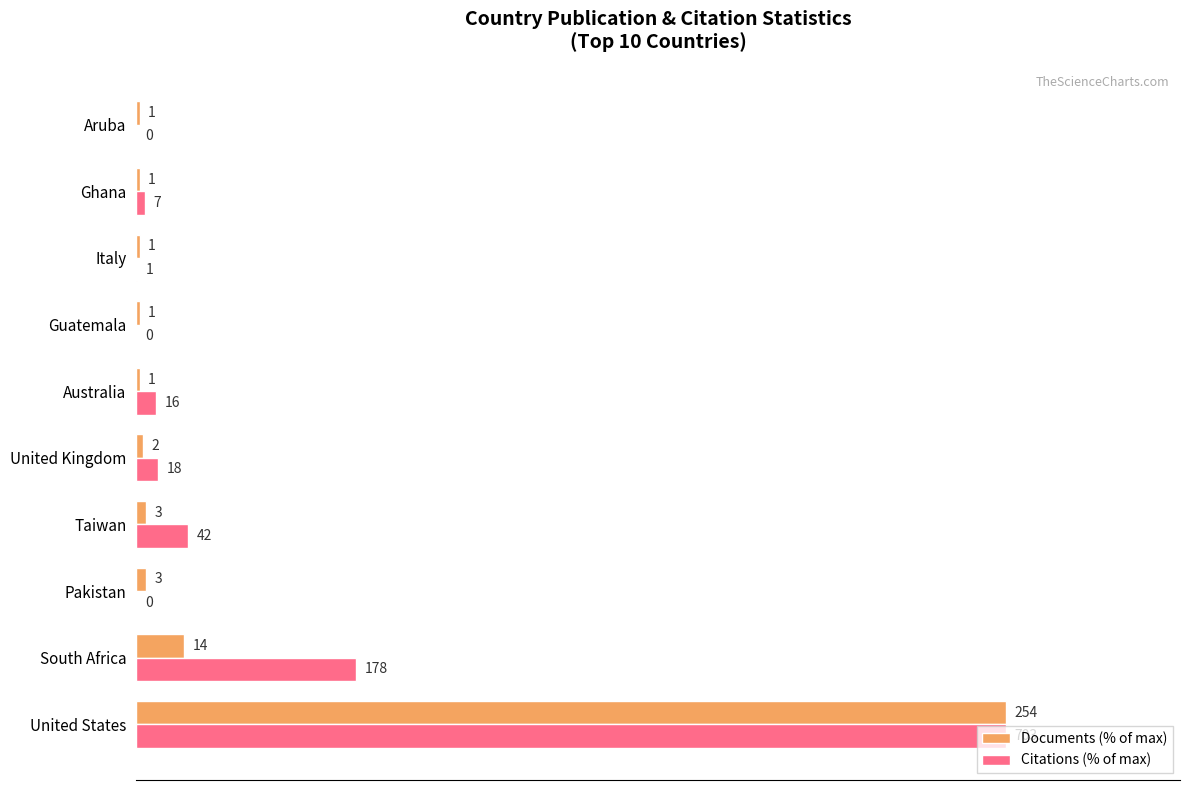

What are all the series names shown in the legend?

Documents (% of max), Citations (% of max)